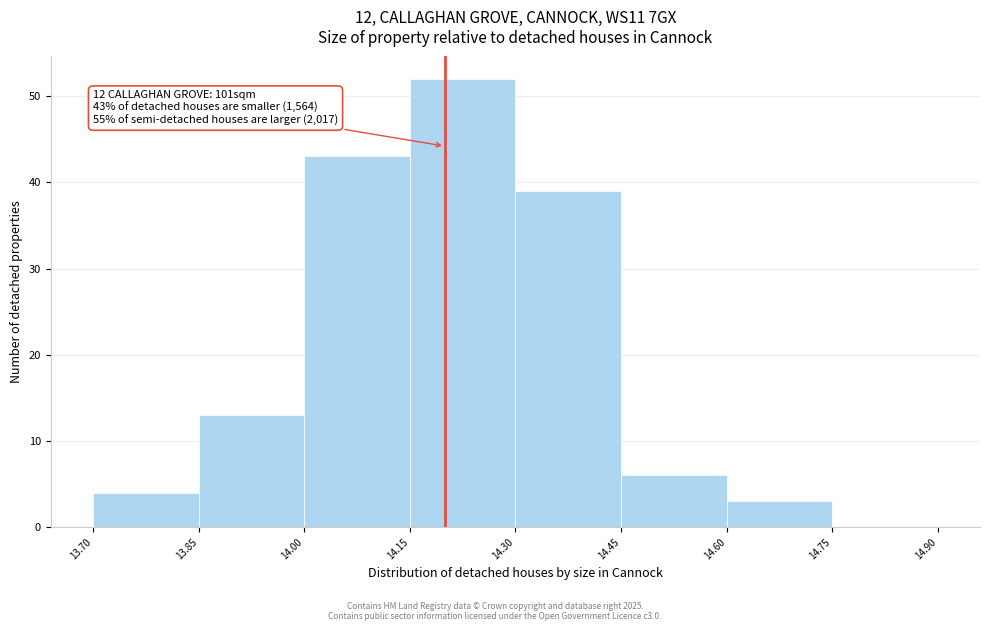

Over which range of the x-axis is the bar tallest?

14.15 to 14.30